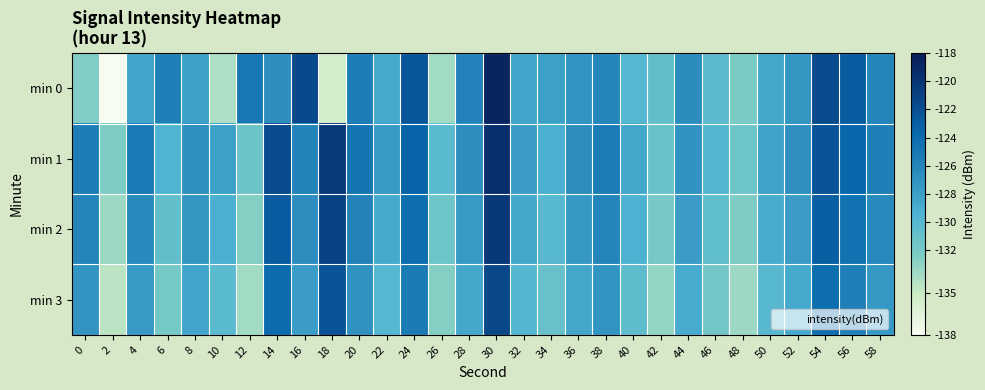

Which label corresponds to the smallest value in the chart?

2